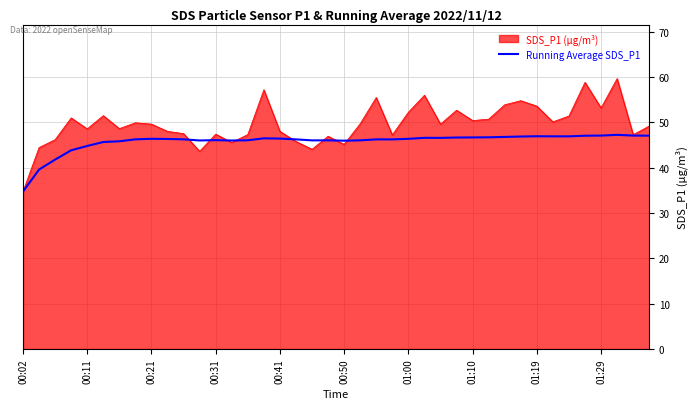

What is the maximum value shown in the chart?

59.7